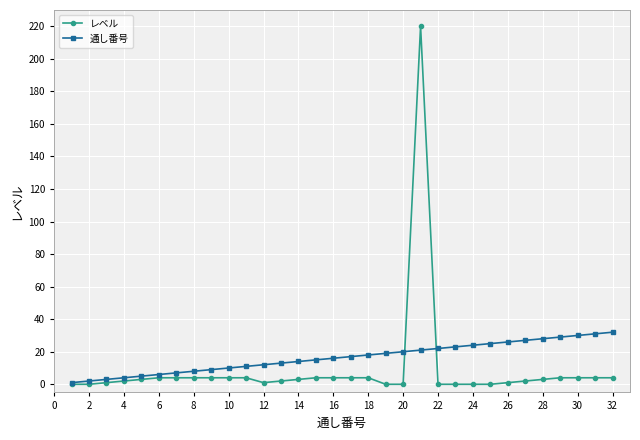

How many lines are shown in the chart?

2